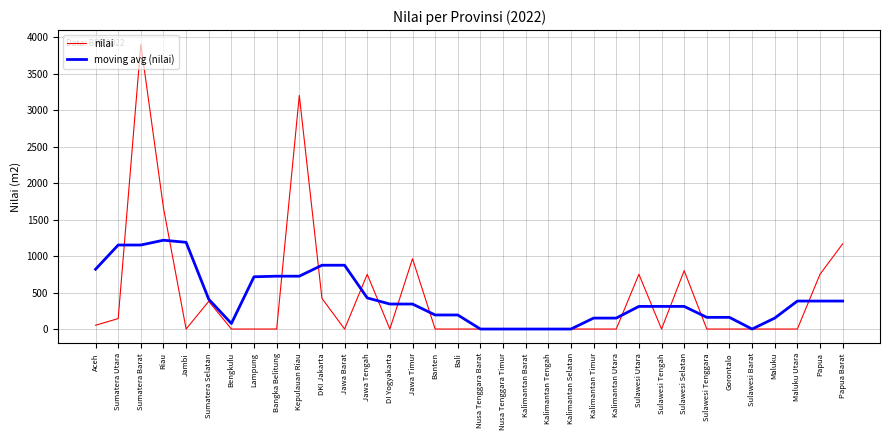

What is the sum of all moving avg (nilai) values?

14268.8